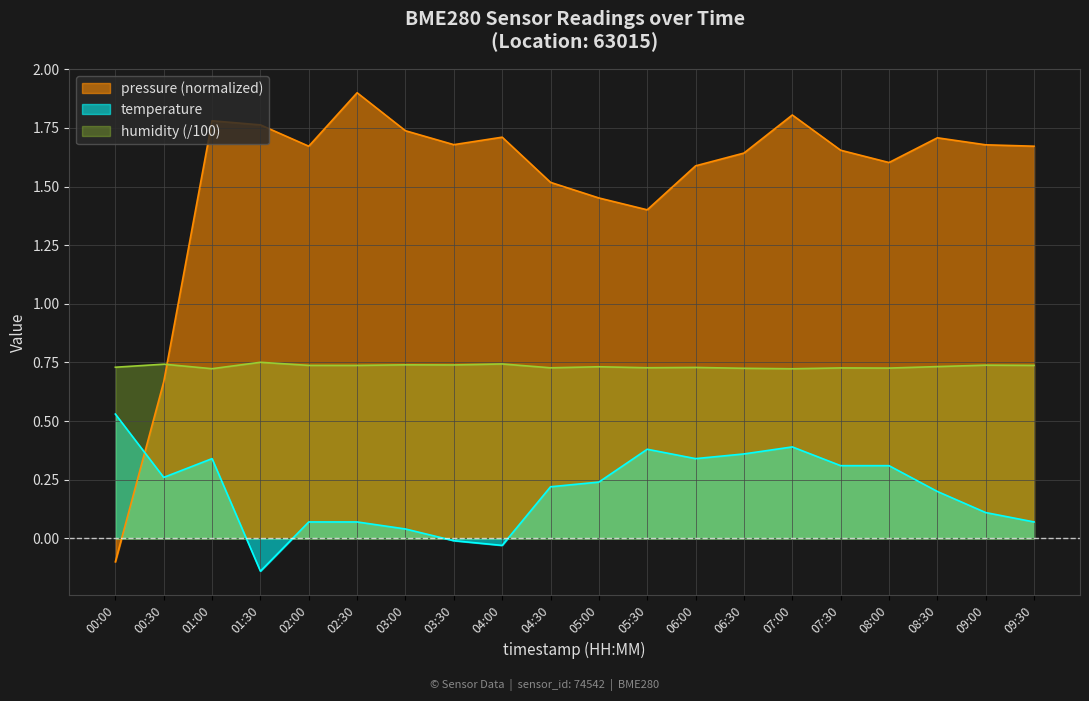

What is the average value of the humidity series?

0.7